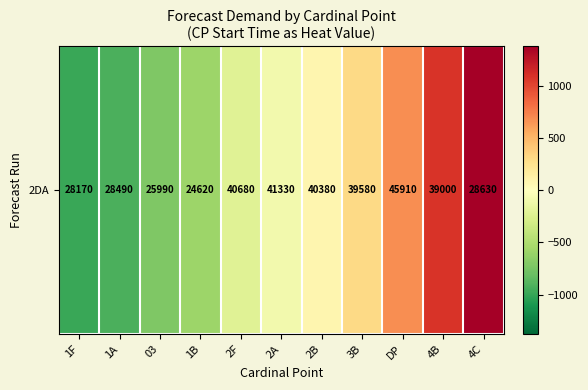

List the labels in order of value, largest first.

4C, 4B, DP, 3B, 2B, 2A, 2F, 1B, 03, 1A, 1F